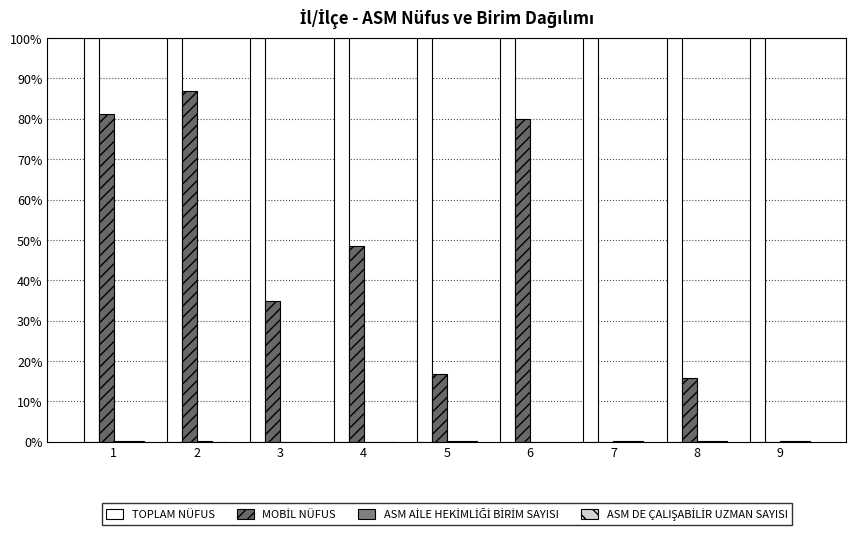

Which series changed the most between 3 and 6?

MOBİL NÜFUS